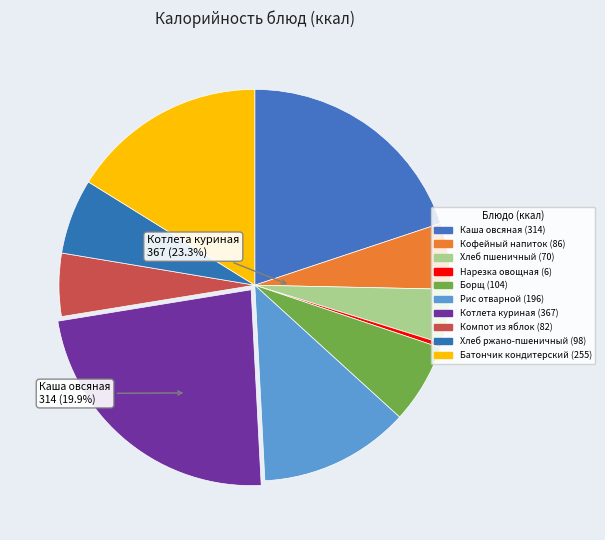

To the nearest percent, what is the difference between the Кофейный напиток and Борщ slice percentages?

1%